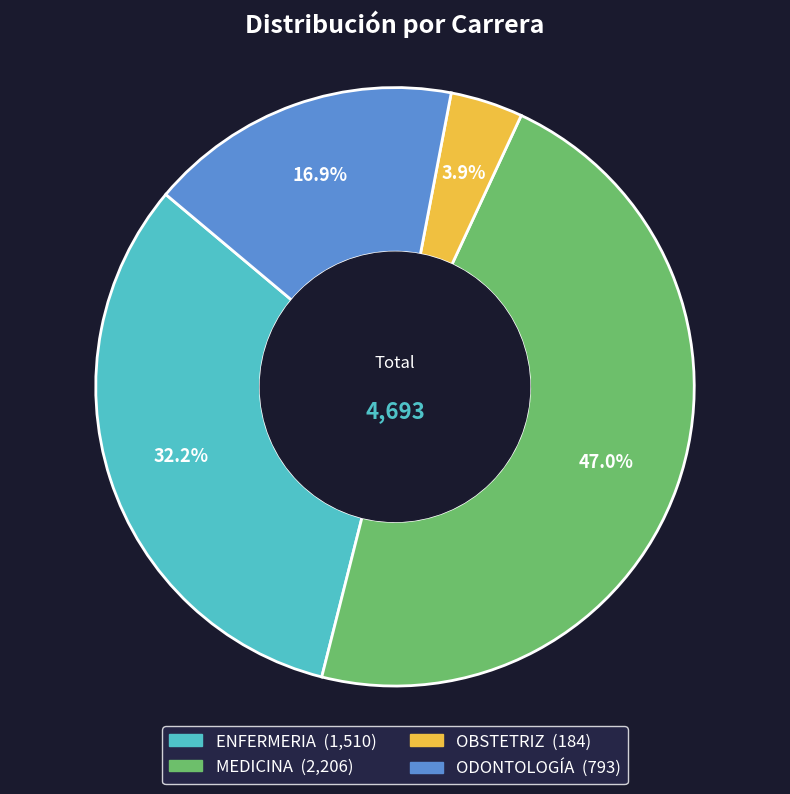

What is the largest slice in the pie chart?

MEDICINA